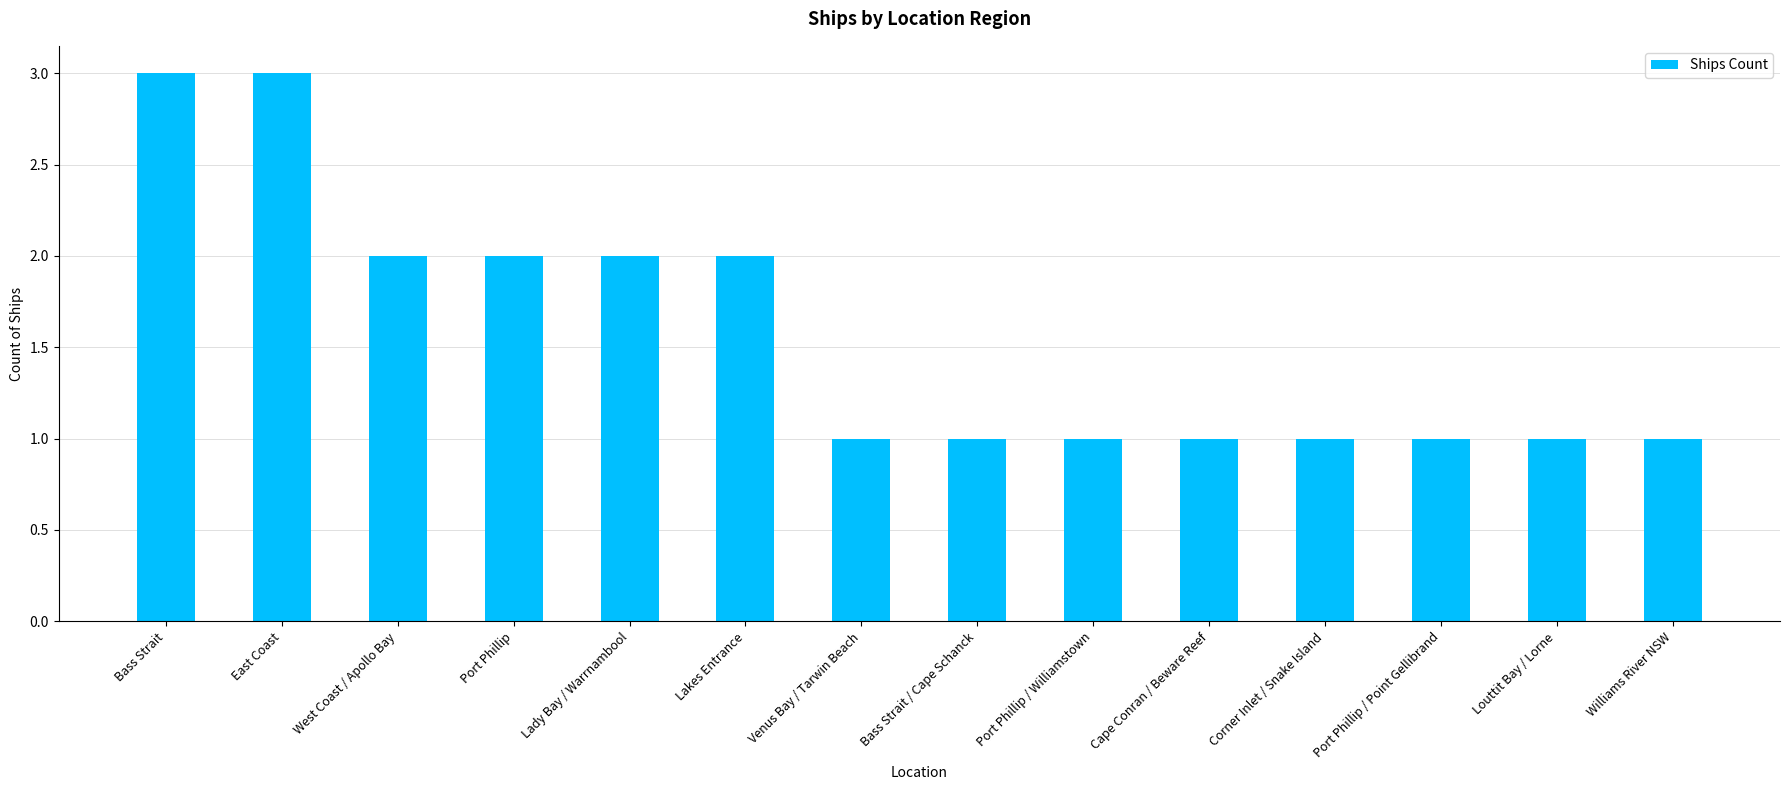

What is the difference between the maximum and minimum values?

2